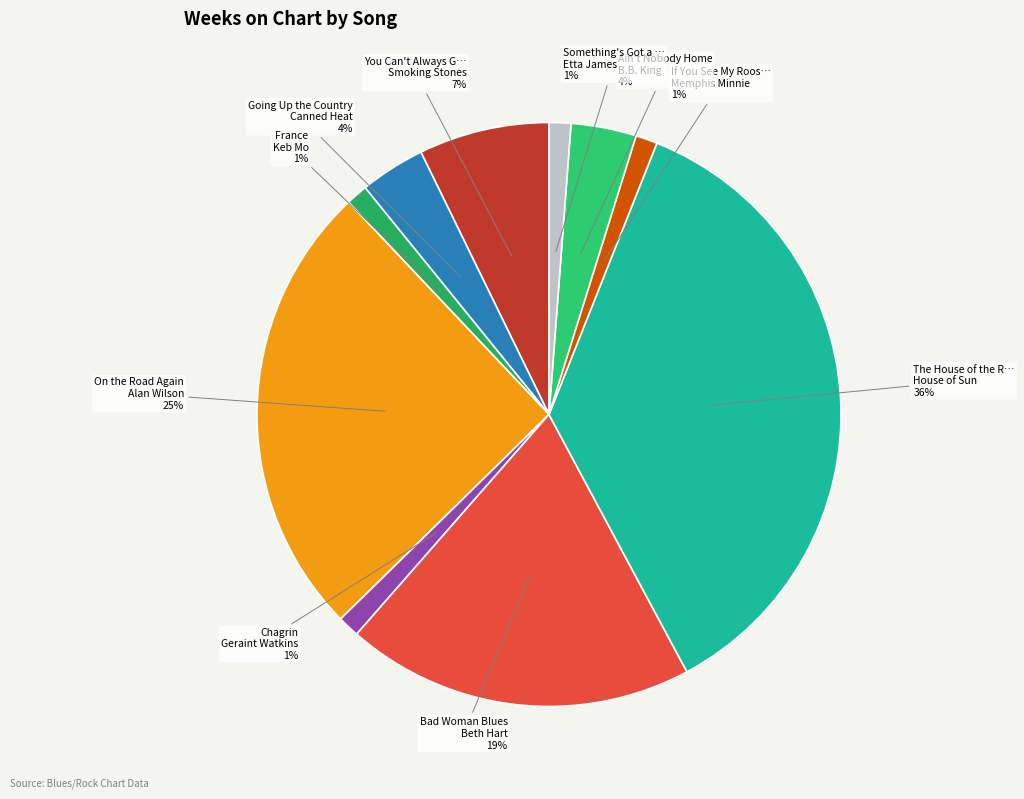

True or false: The House of the R… House of Sun 36% accounts for 24% of the total.

False